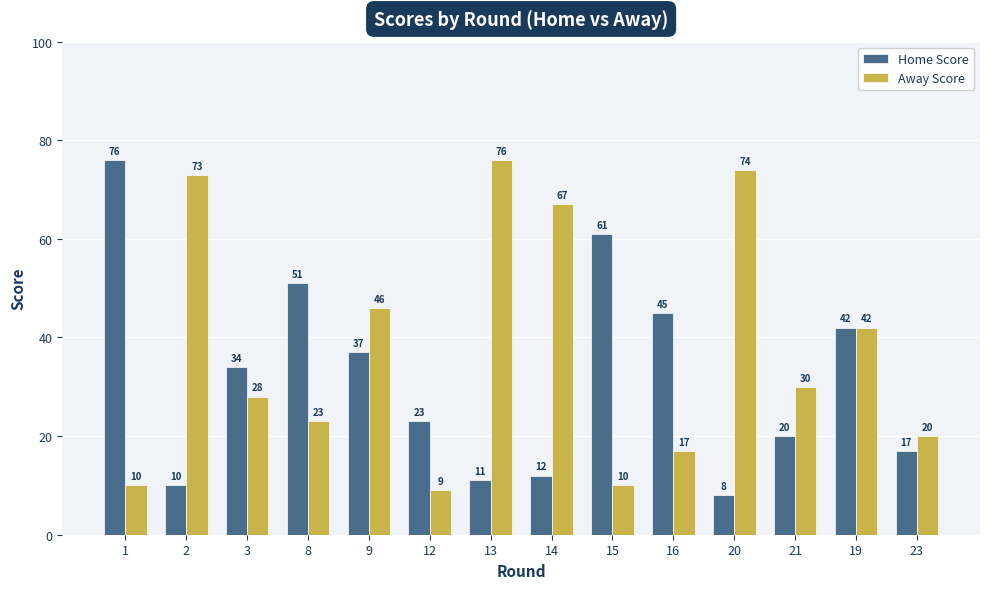

What is the difference between the highest and lowest values at 13?

65